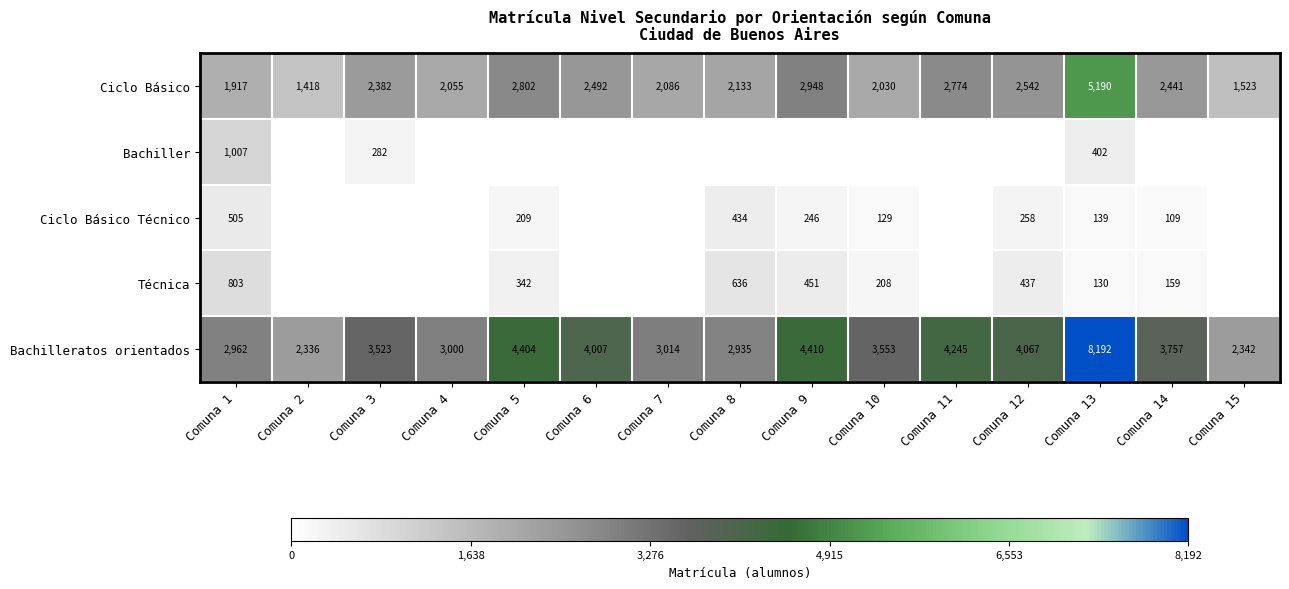

What is the total value across all series at Comuna 14?

6466